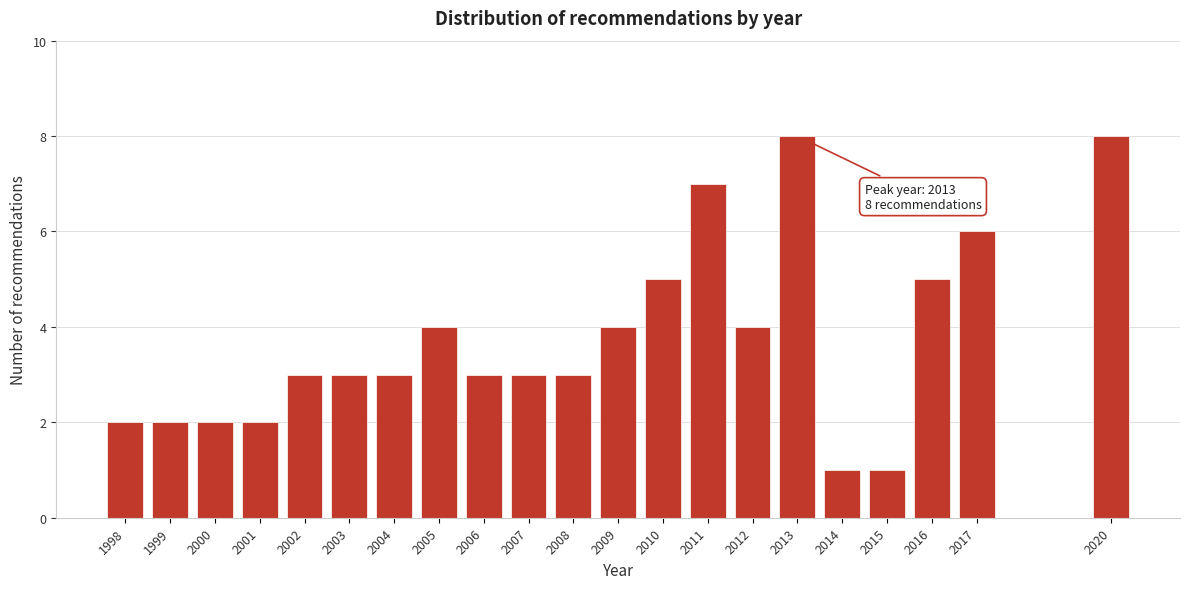

Reading right to left, extract all data points from this chart.

2020=8	2017=6	2016=5	2015=1	2014=1	2013=8	2012=4	2011=7	2010=5	2009=4	2008=3	2007=3	2006=3	2005=4	2004=3	2003=3	2002=3	2001=2	2000=2	1999=2	1998=2